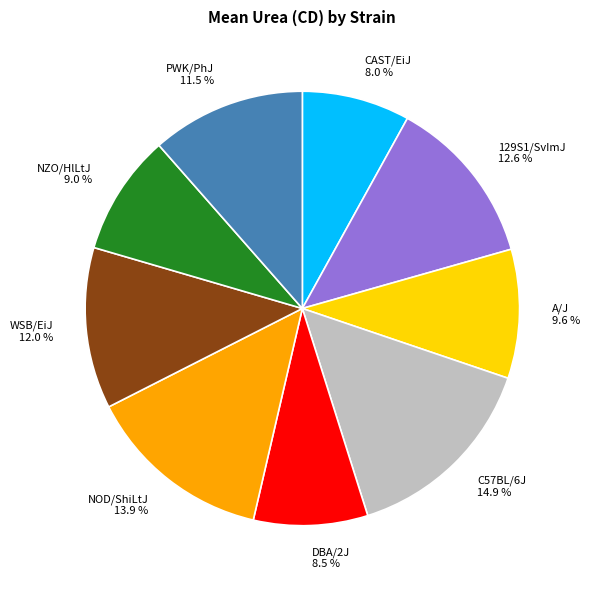

What is the largest slice in the pie chart?

C57BL/6J